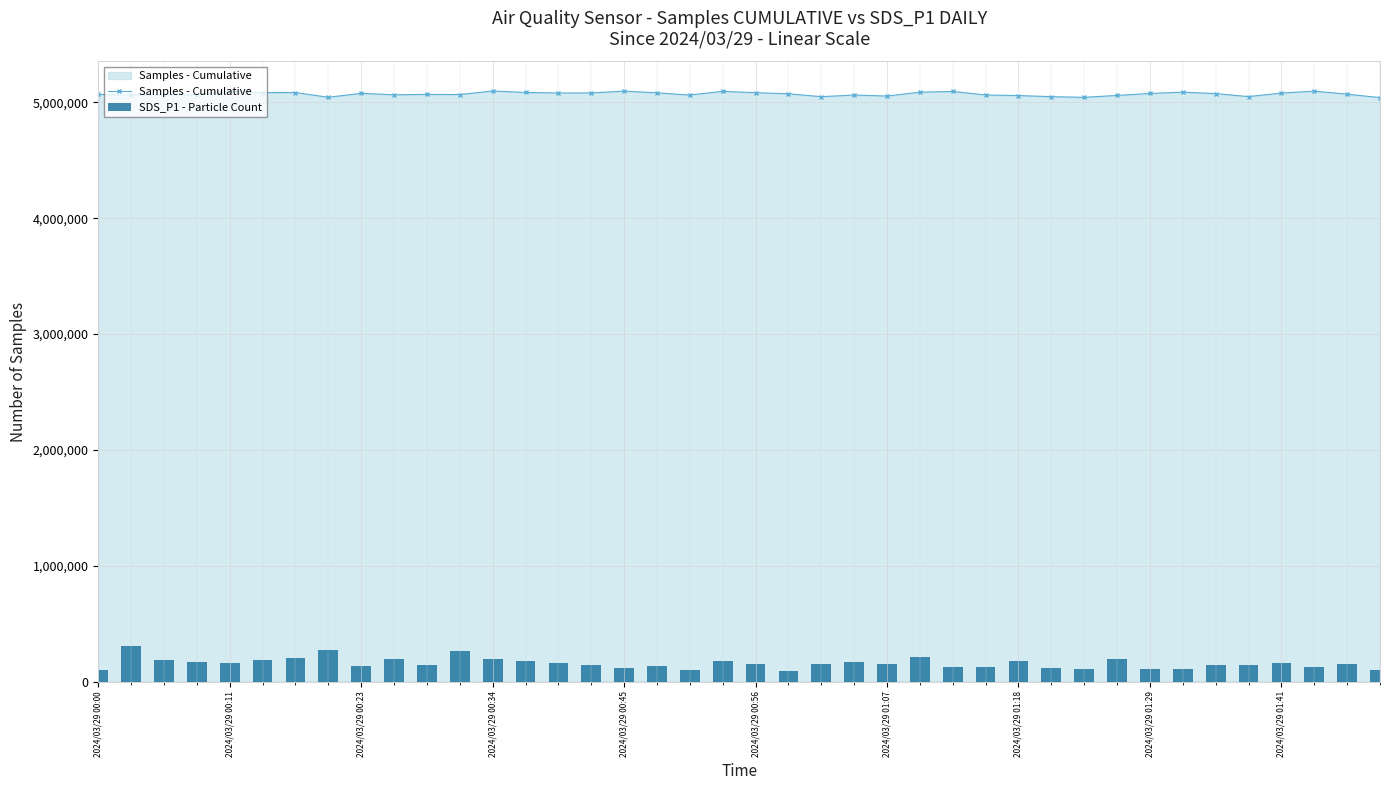

Rank the series by their average value, from lowest to highest.

SDS_P1 - Particle Count, Samples - Cumulative